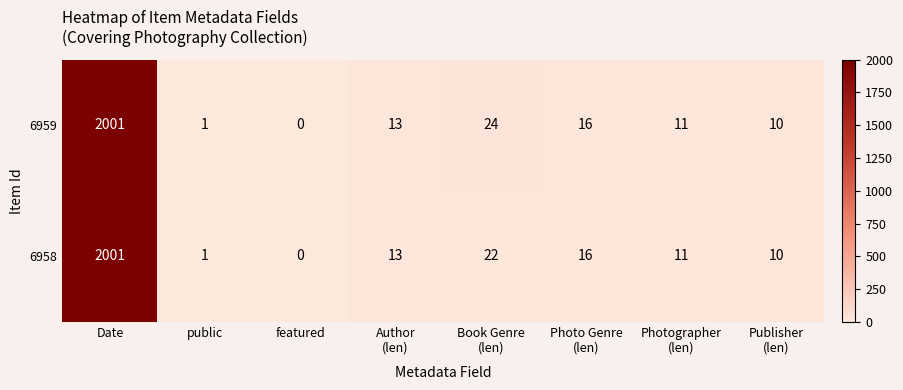

Which series has the largest total across all categories?

6959